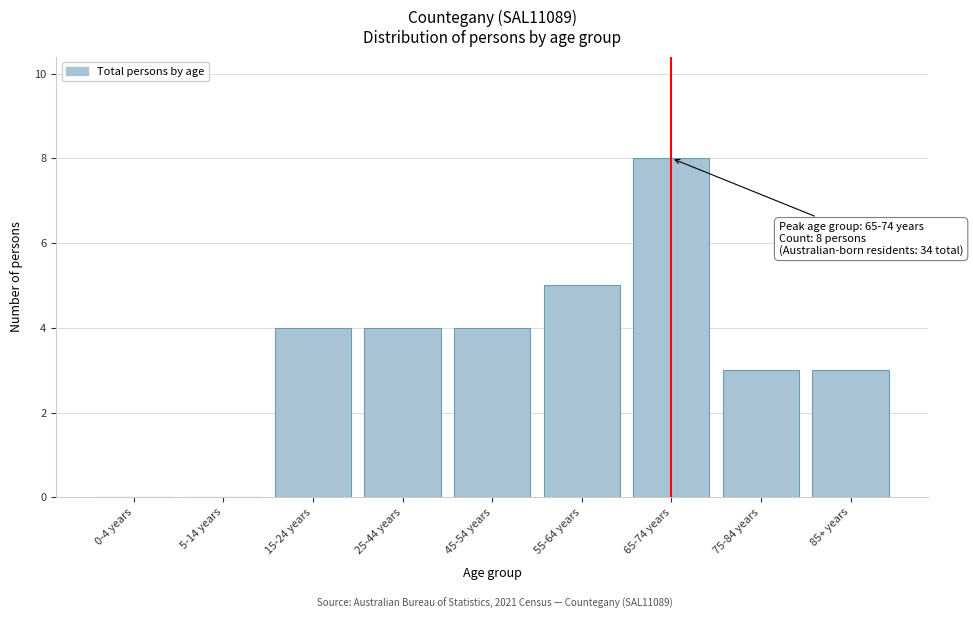

Reading right to left, extract all data points from this chart.

85+ years=3	75-84 years=3	65-74 years=8	55-64 years=5	45-54 years=4	25-44 years=4	15-24 years=4	5-14 years=0	0-4 years=0